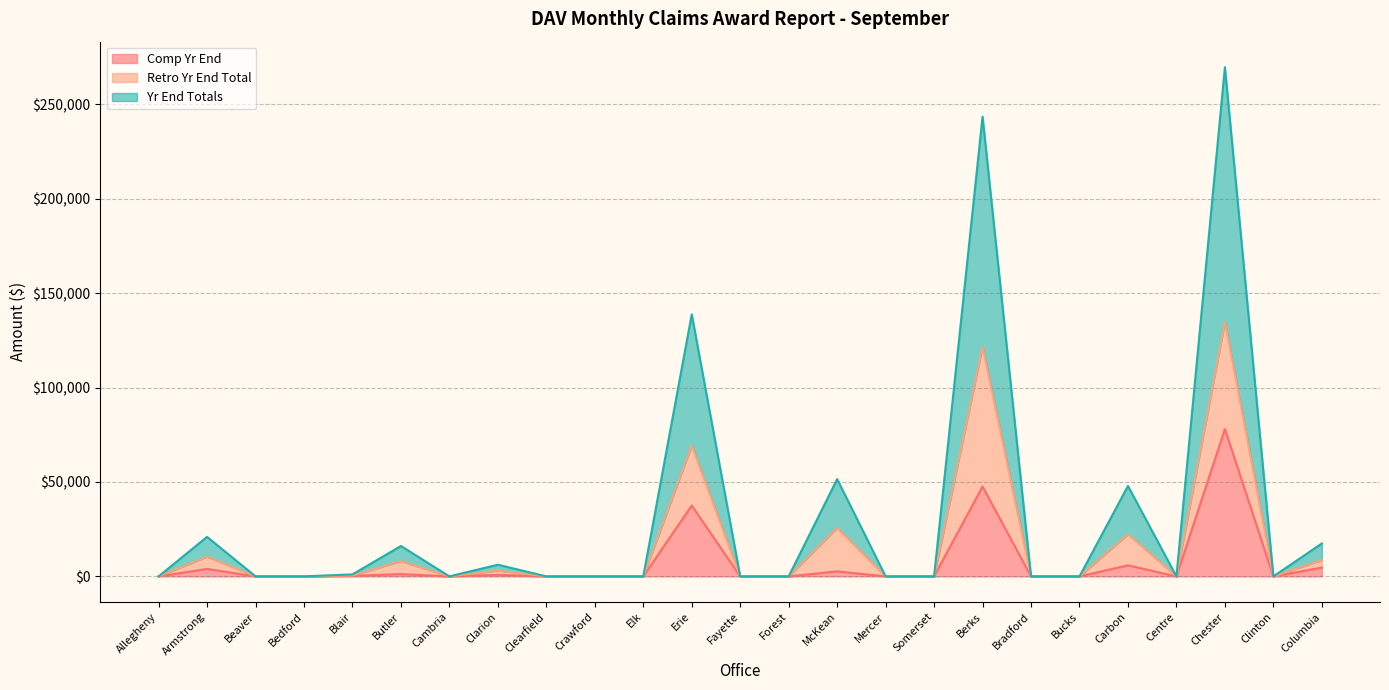

What is the maximum value for Comp Yr End?

78027